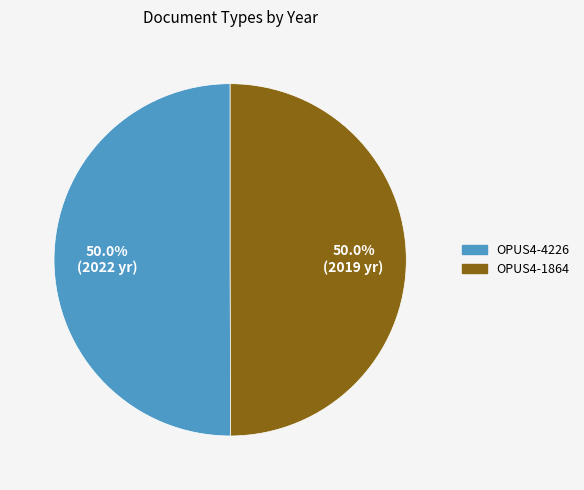

Is it true that OPUS4-4226 is 64% of the pie?

False